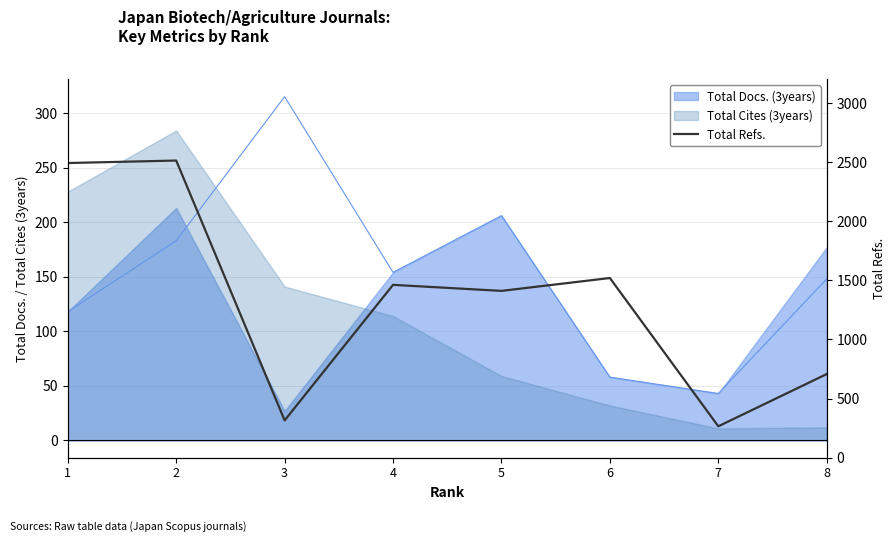

The chart shows a value of 2514 at 2. True or false?

True